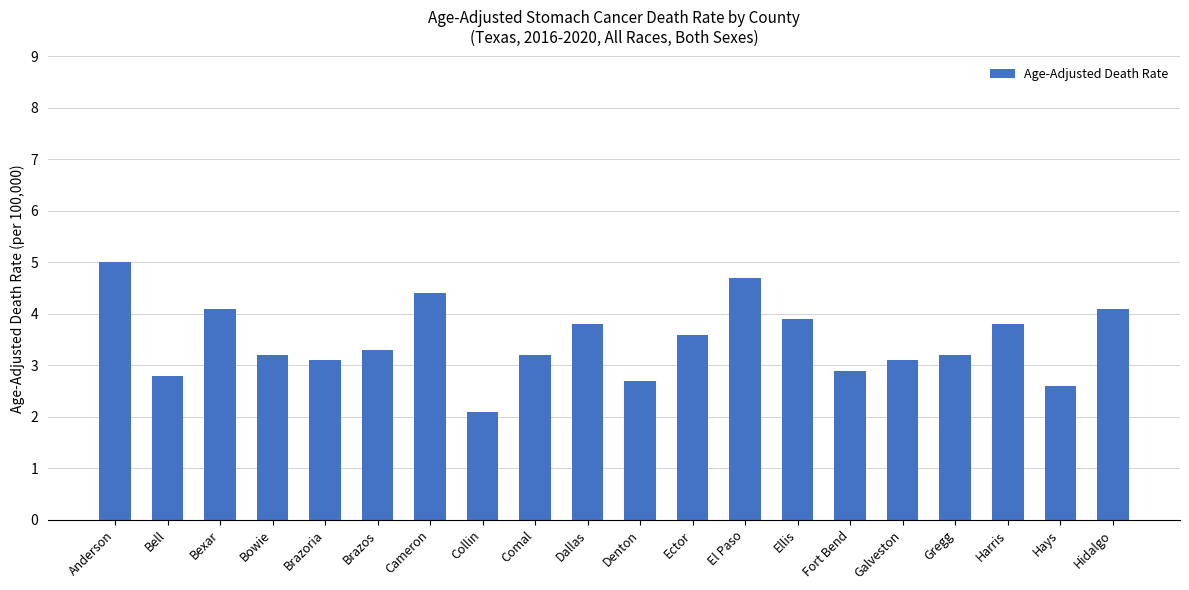

What is the sum of the values at Fort Bend and Comal?

6.1